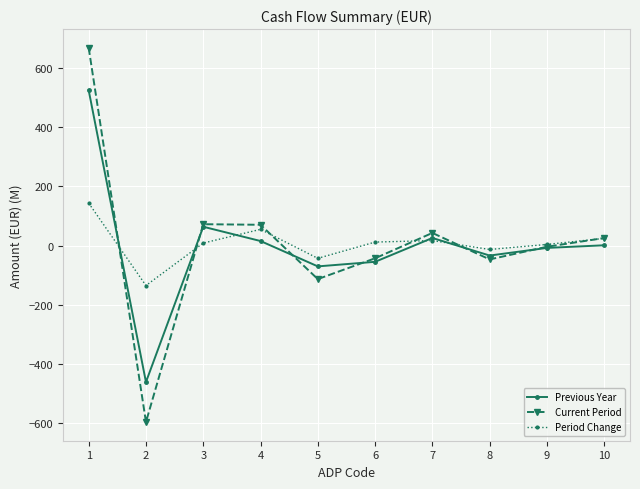

Which series has the largest range (max minus min)?

Current Period